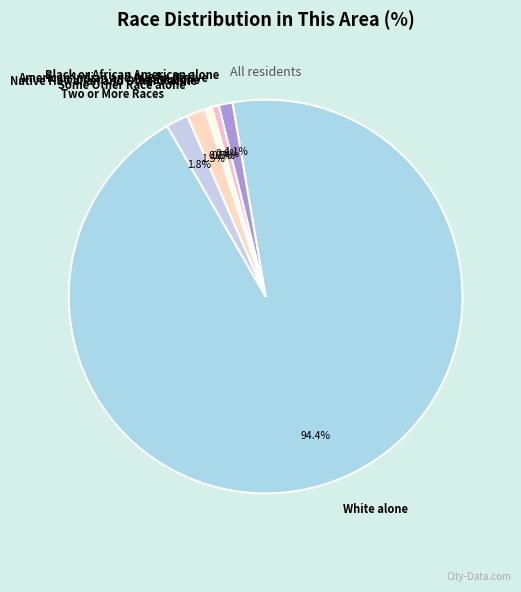

True or false: Two or More Races accounts for 17% of the total.

False